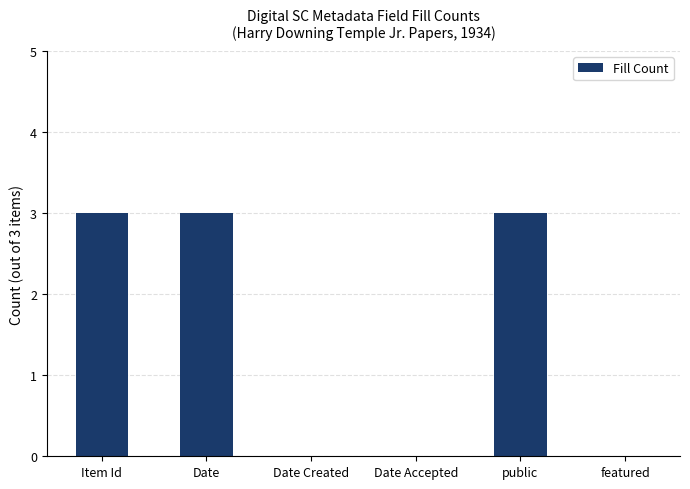

What is the maximum value shown in the chart?

3